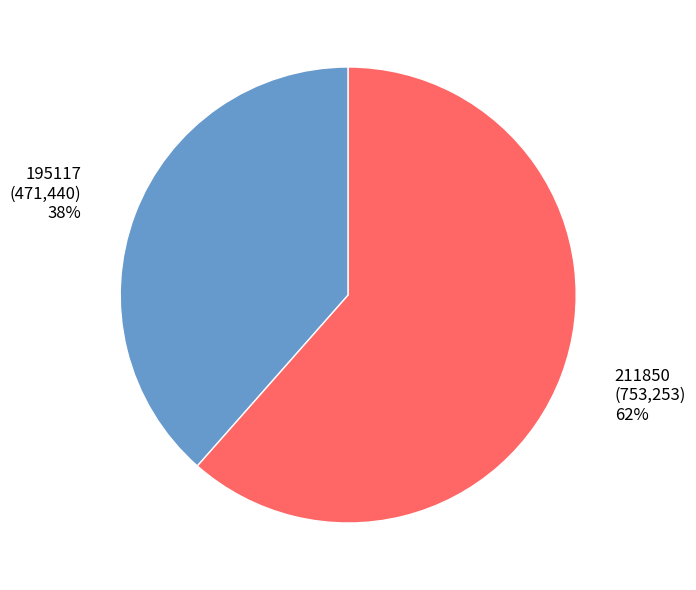

Combined, do 195117 and 211850 account for over 50%?

Yes